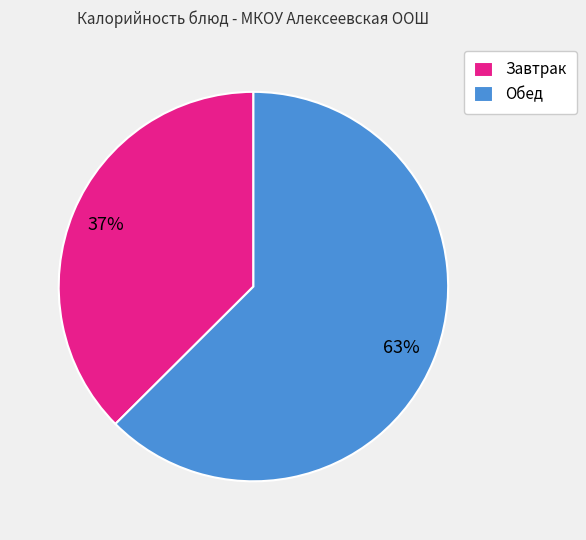

Which category has the biggest portion of the pie?

Обед